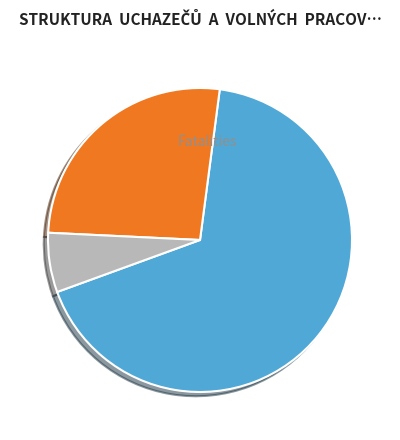

Which slice is the largest?

Plzeň-město